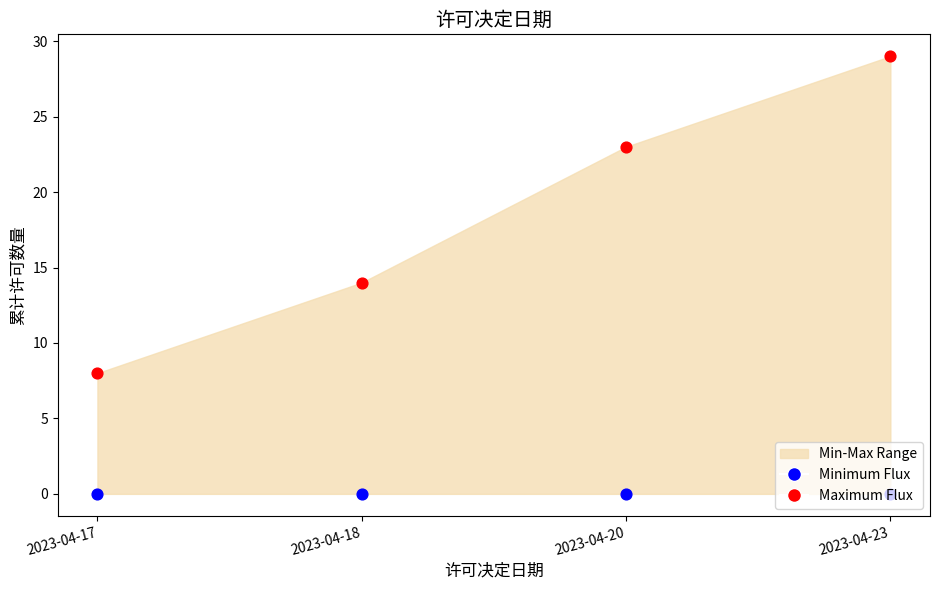

Which series contains the lowest Y value?

Minimum Flux